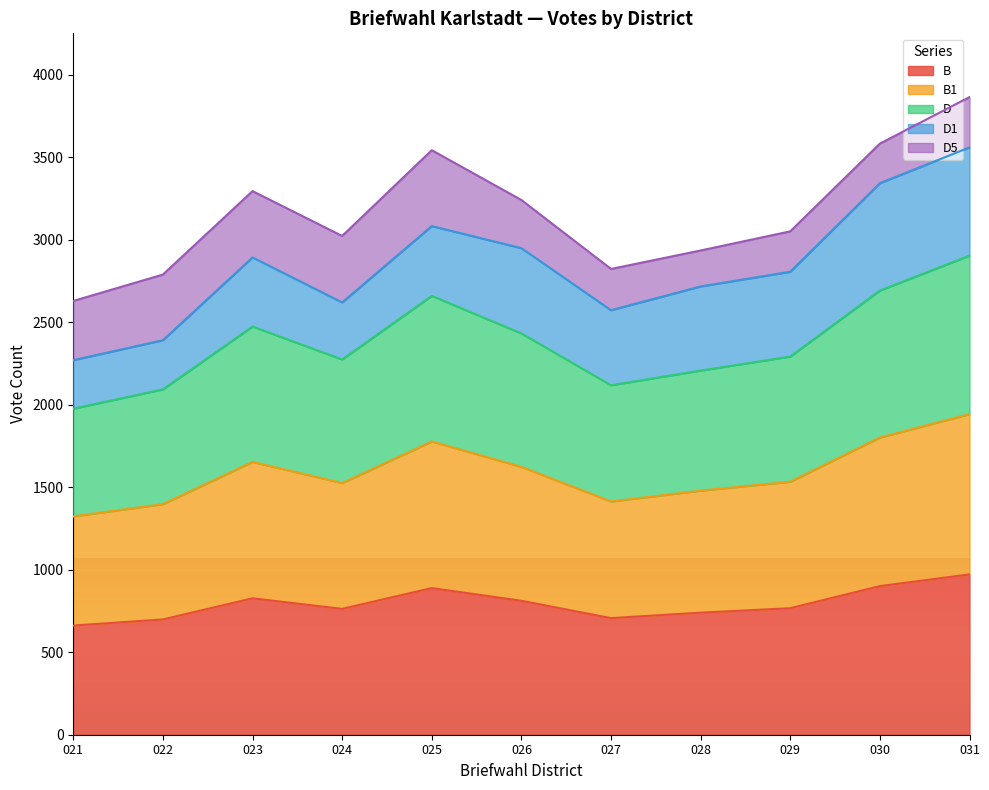

Count the number of categories in the chart.

11